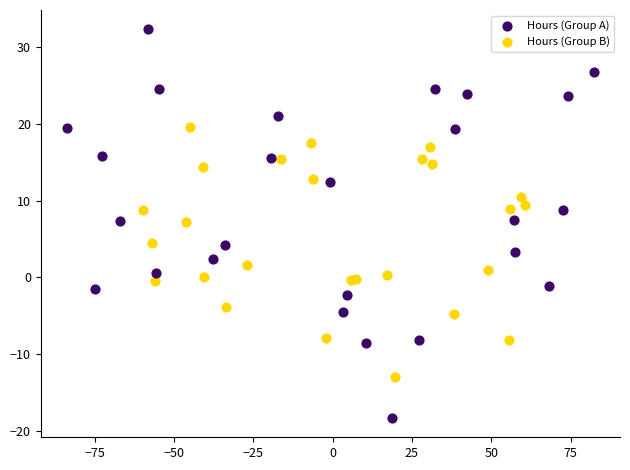

Which series has the largest Y range (max minus min)?

Hours (Group A)